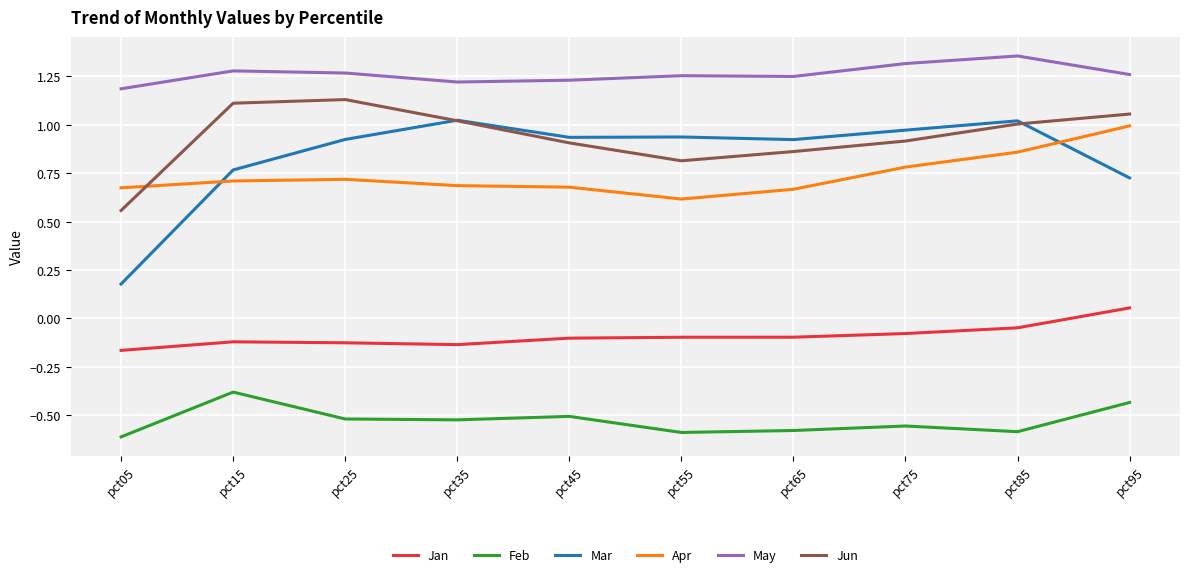

What is the spread (max minus min) of values at pct55?

1.8